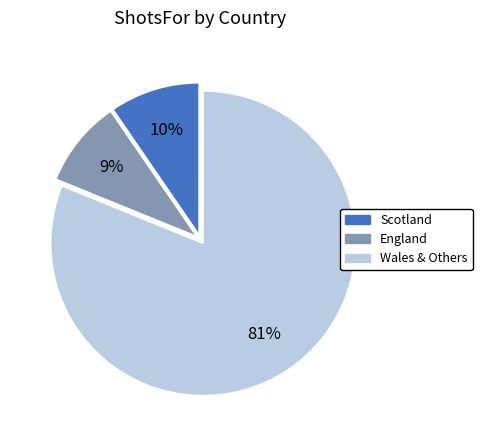

To the nearest percent, what is the difference between the largest and smallest slice percentages?

72%